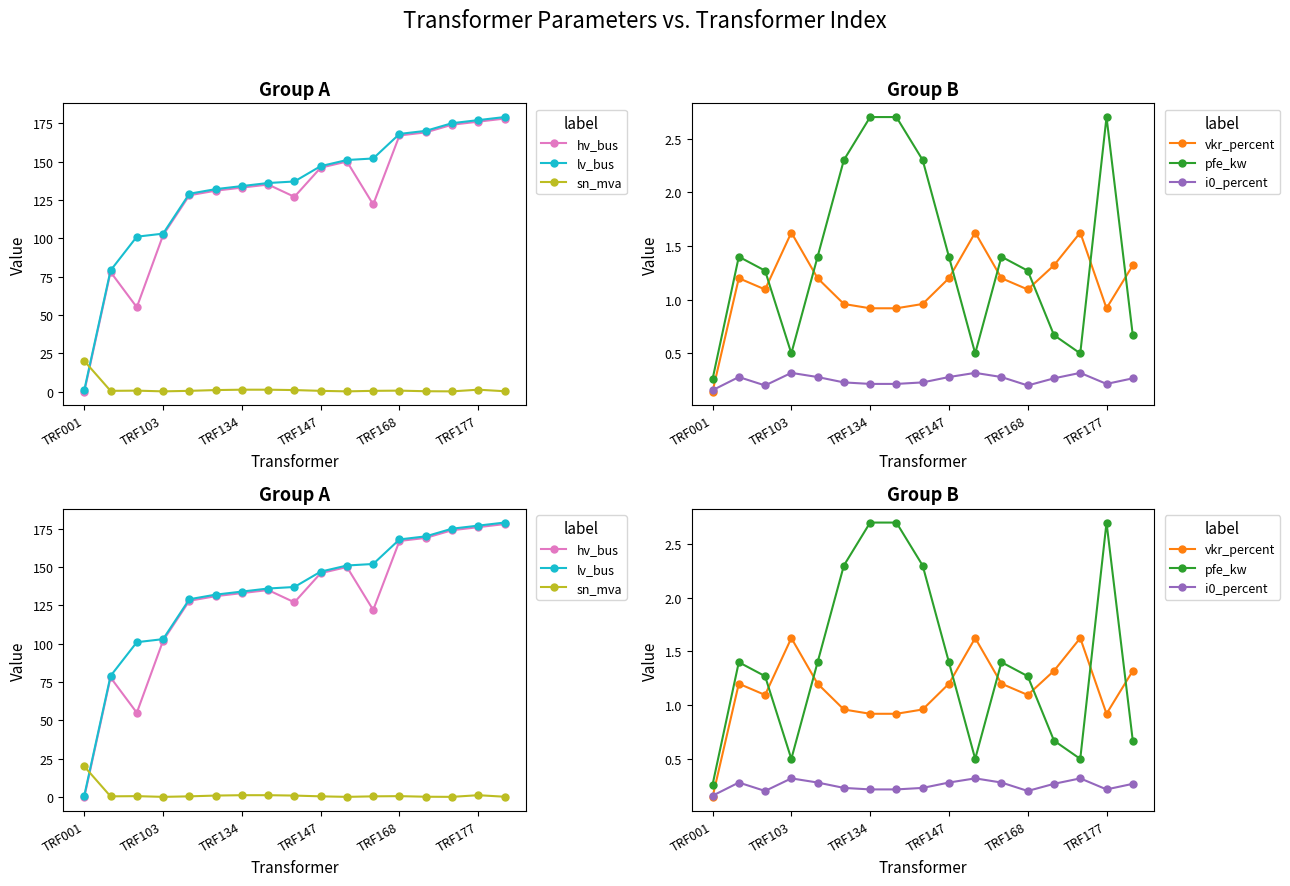

How many lines are shown in the chart?

6